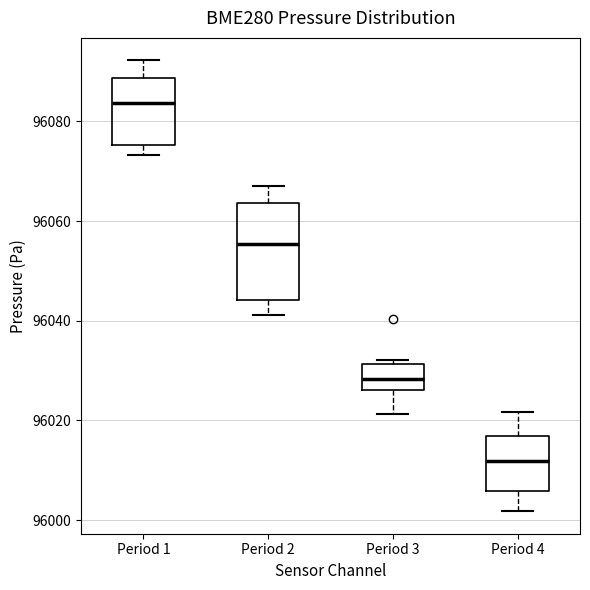

Comparing the boxes themselves (not the whiskers), which one is the tallest?

Period 2